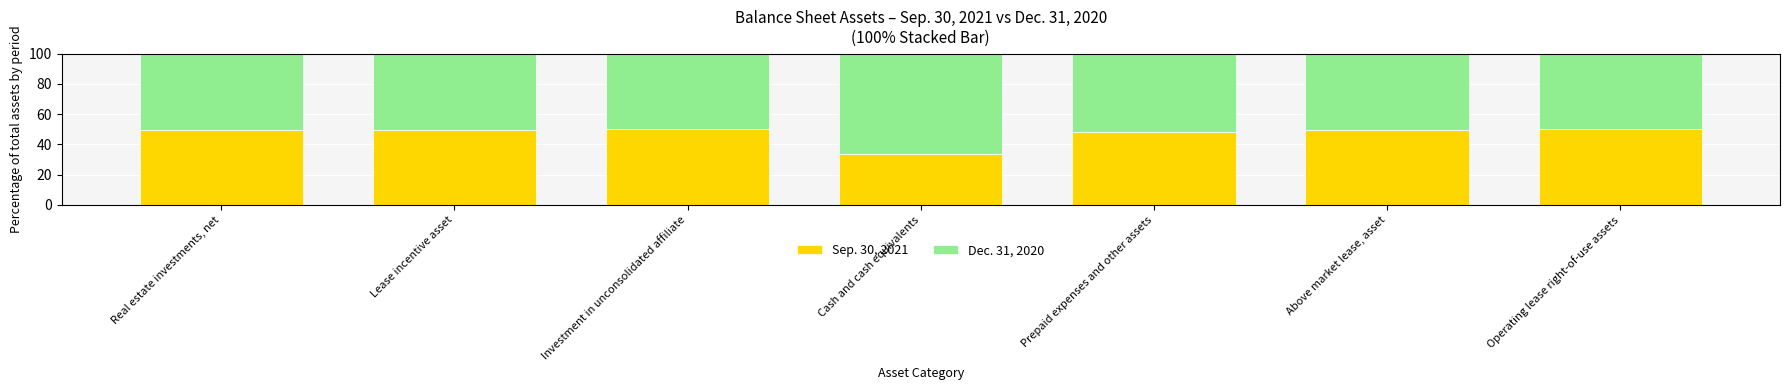

Where does the Sep. 30, 2021 series first go above 49?

Real estate investments, net